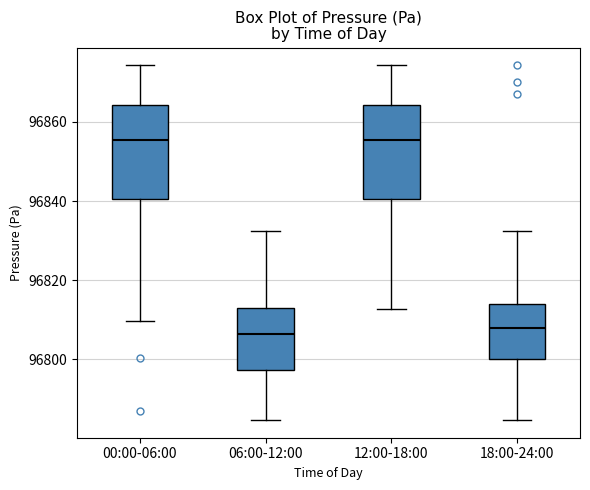

Reading left to right, read every box against the y-axis: the position of its median line, the range the box covers, and the ends of its whiskers. The values are not printed on the chart, so give them approximately, as read against the axis.

00:00-06:00: median 96856, box 96840 to 96864, whiskers 96810 to 96874
06:00-12:00: median 96806, box 96798 to 96812, whiskers 96784 to 96832
12:00-18:00: median 96856, box 96840 to 96864, whiskers 96812 to 96874
18:00-24:00: median 96808, box 96800 to 96814, whiskers 96784 to 96832